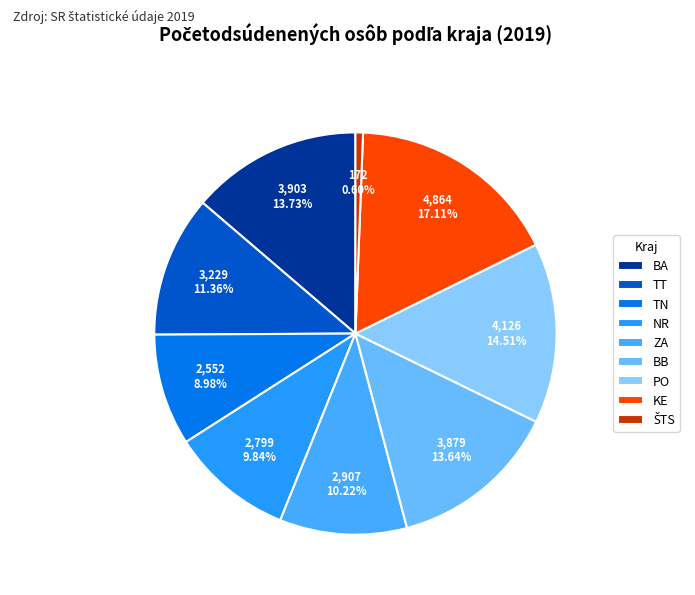

Does any single category account for the majority?

No